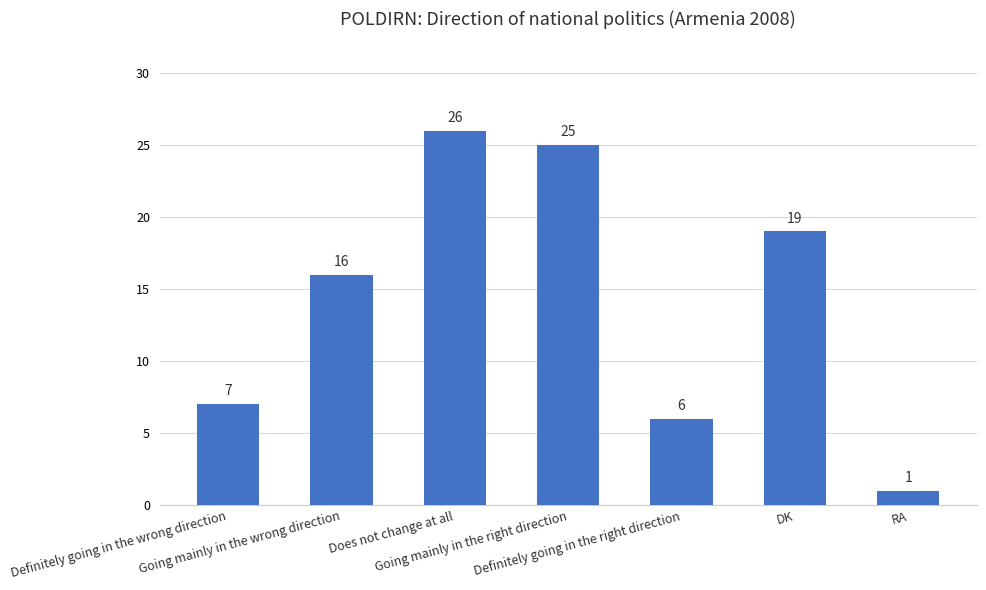

What is the minimum value shown in the chart?

1